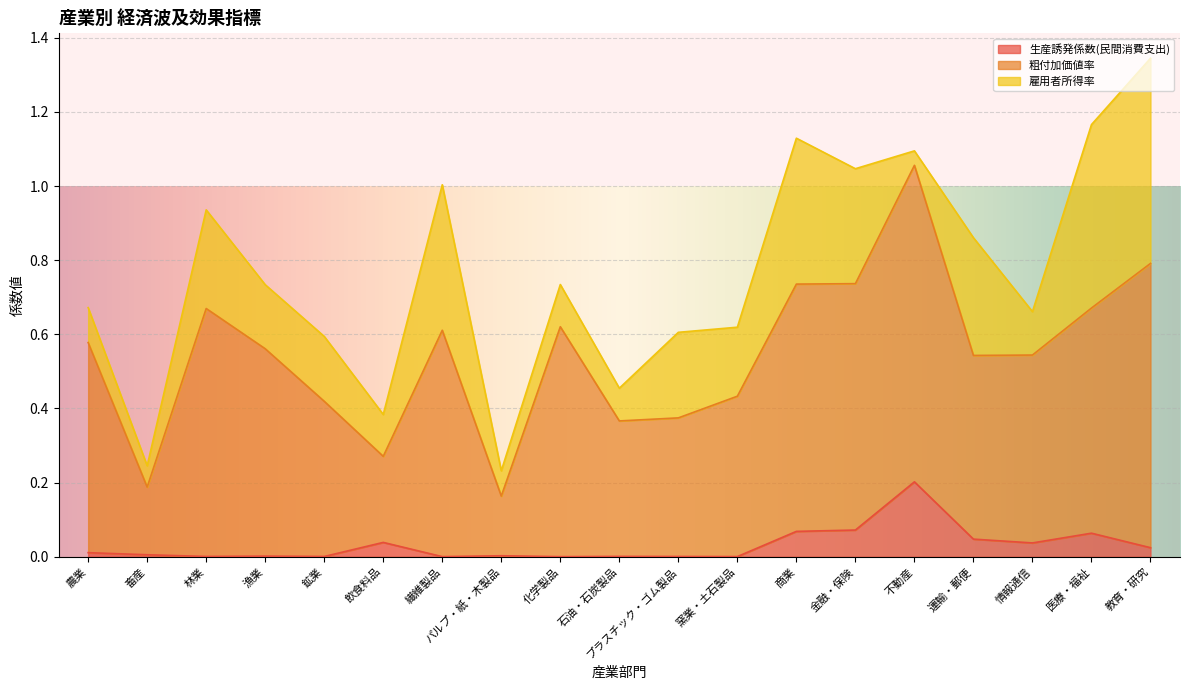

True or false: 粗付加価値率 has a value of 0.6 at 化学製品.

True